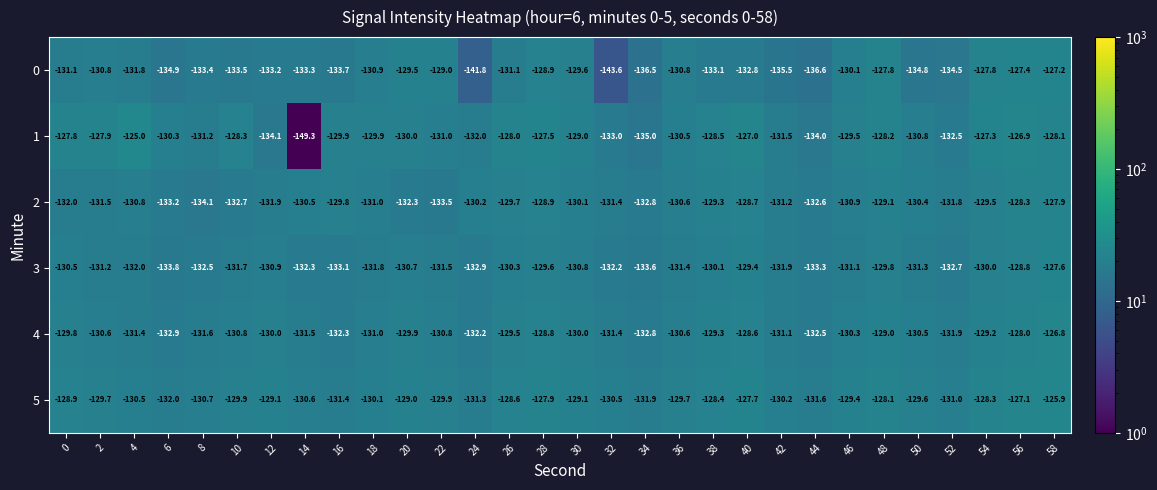

What is the approximate value of 0 at 12?

-133.2